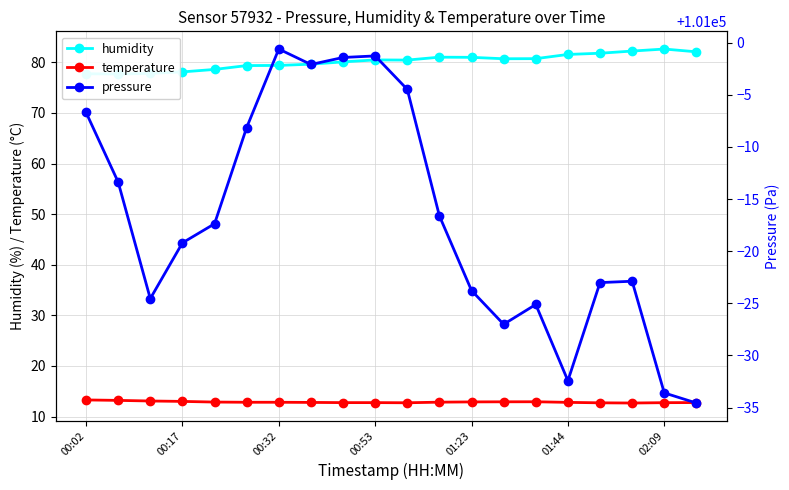

The temperature series shows 8.8 at 00:32. True or false?

False